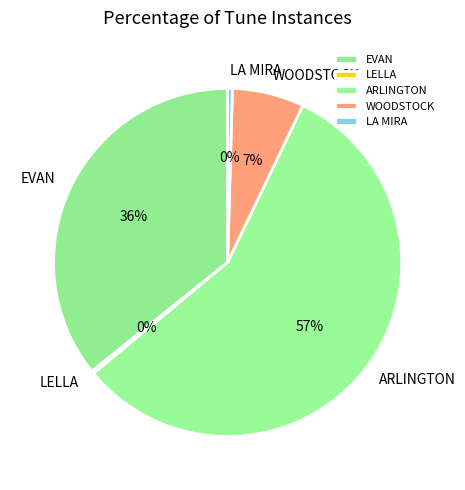

To the nearest percent, what is the average slice percentage?

20%